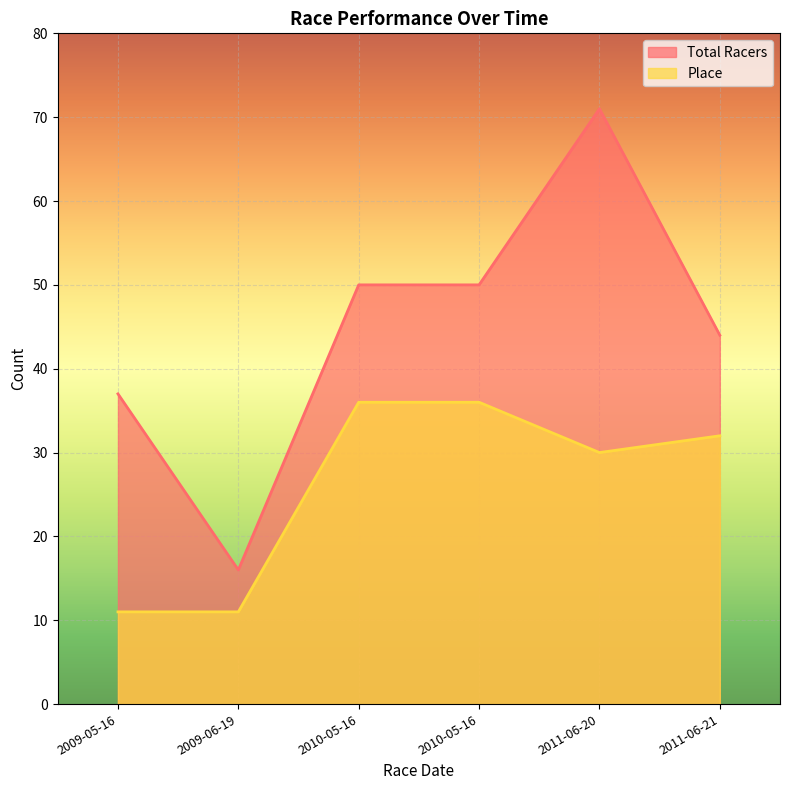

What is the total value across all series at 2010-05-16?

86